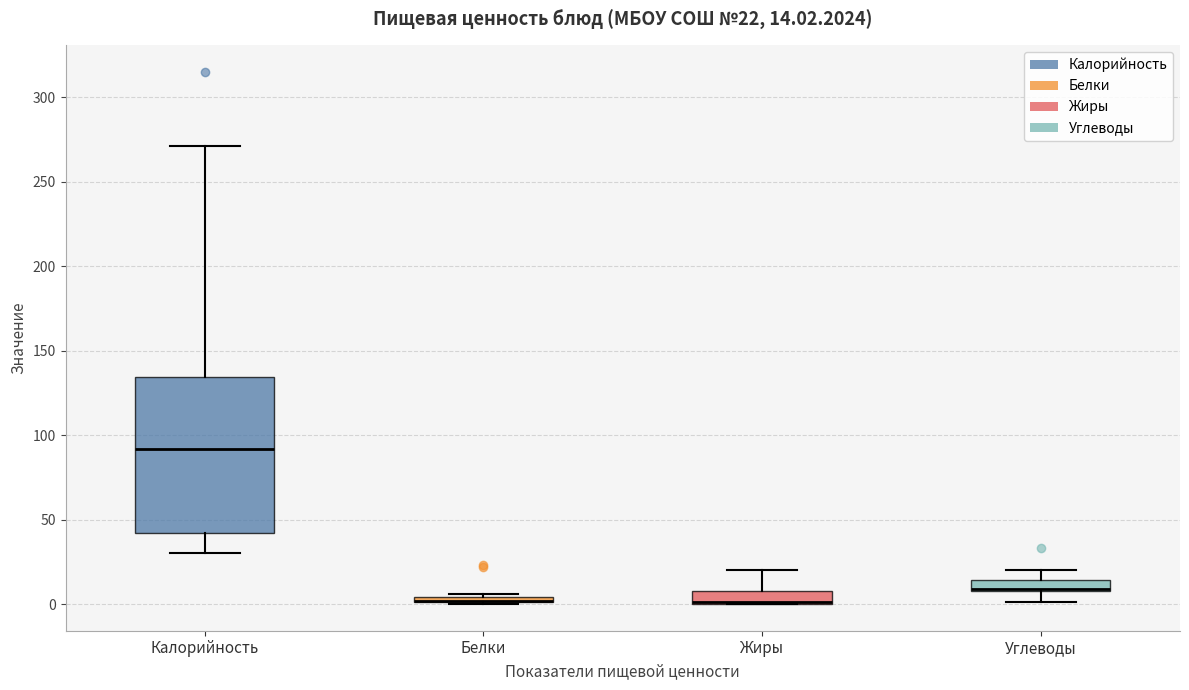

Which box is the tallest, from its lower edge to its upper edge?

Калорийность